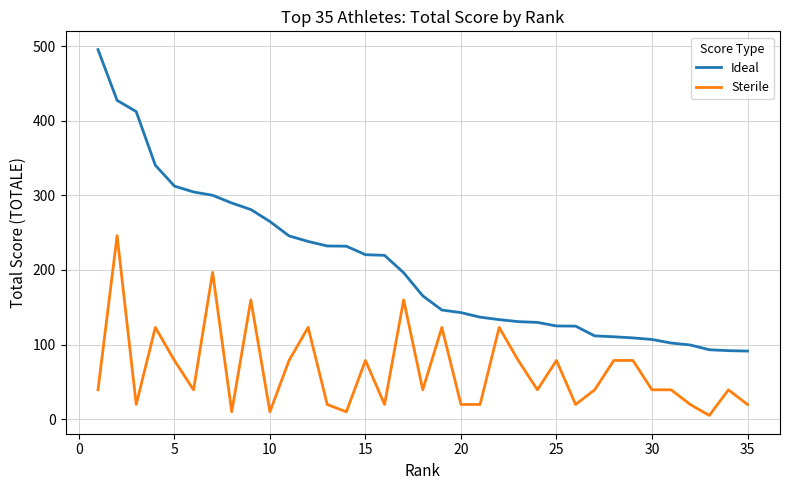

How many values in the Sterile series are below 39?

12